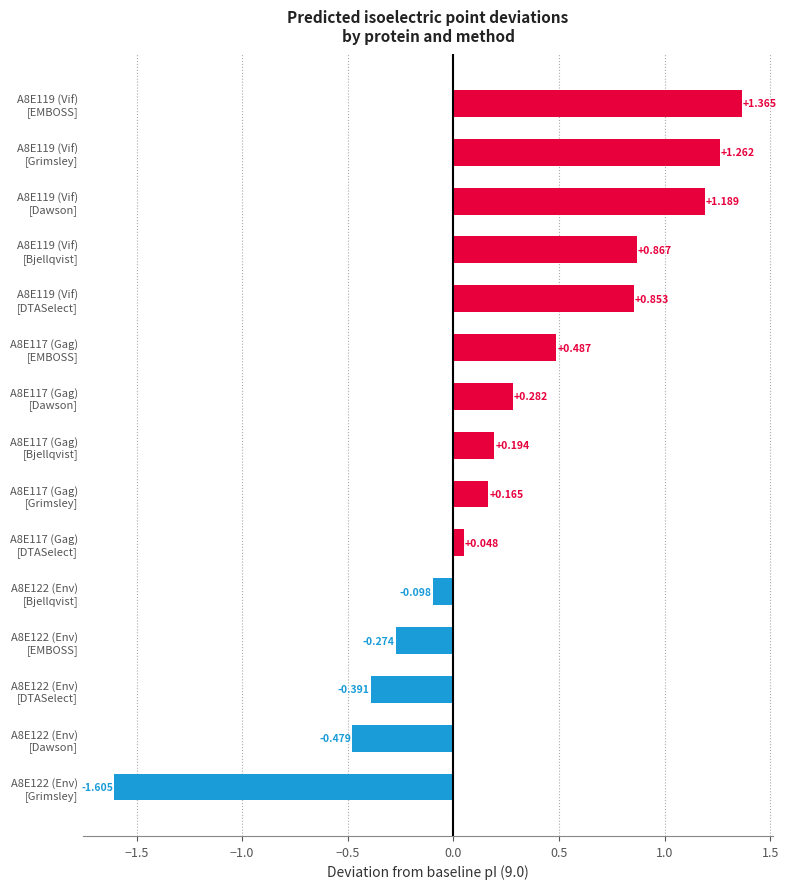

How many bars are there in total?

15